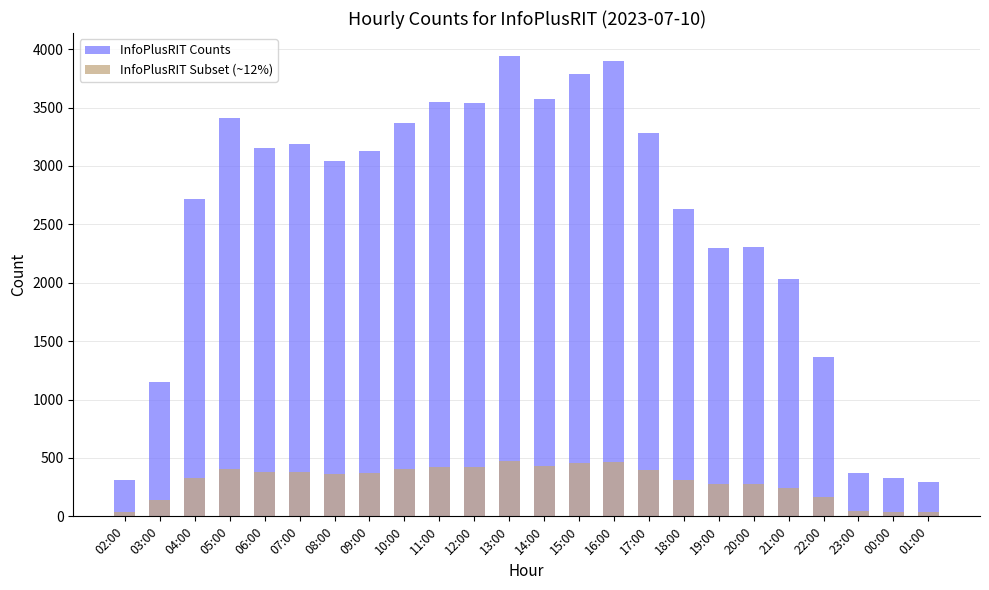

Are the bars horizontal?

No